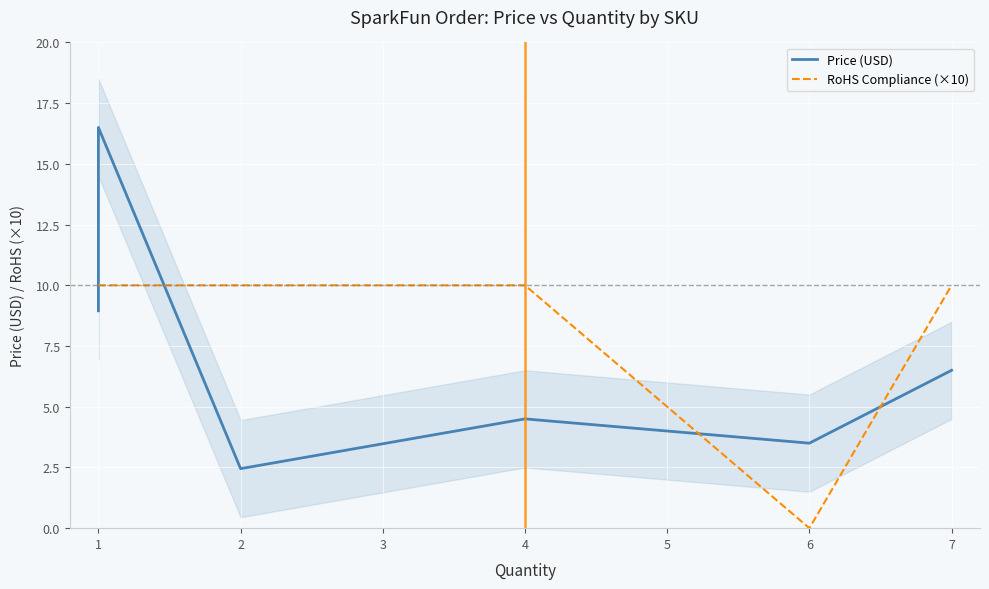

What is the average value of the Price (USD) series?

8.2